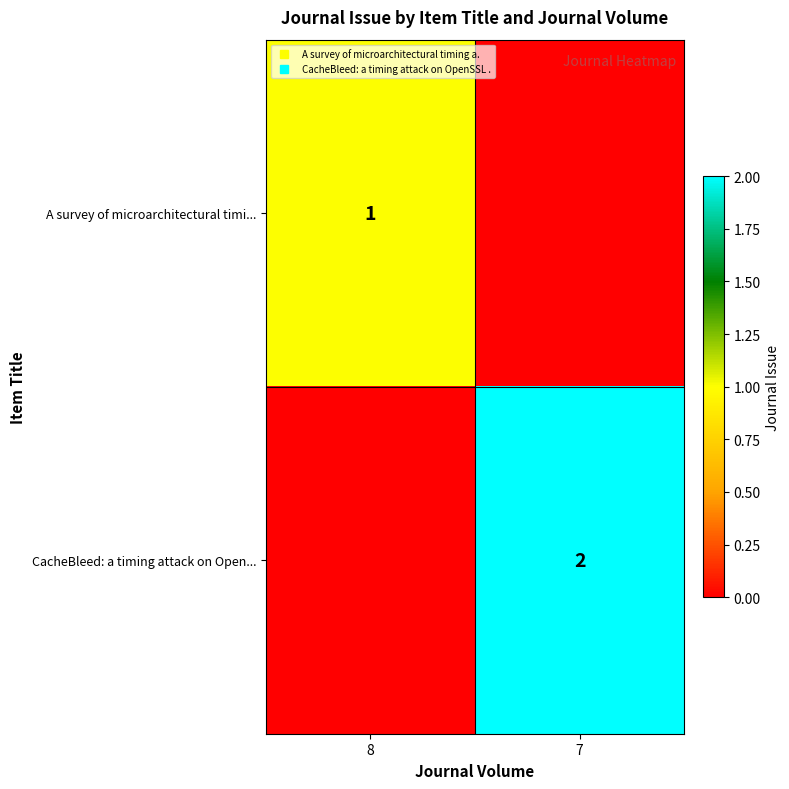

The CacheBleed: a timing attack on Open... series shows 2 at 7. True or false?

True